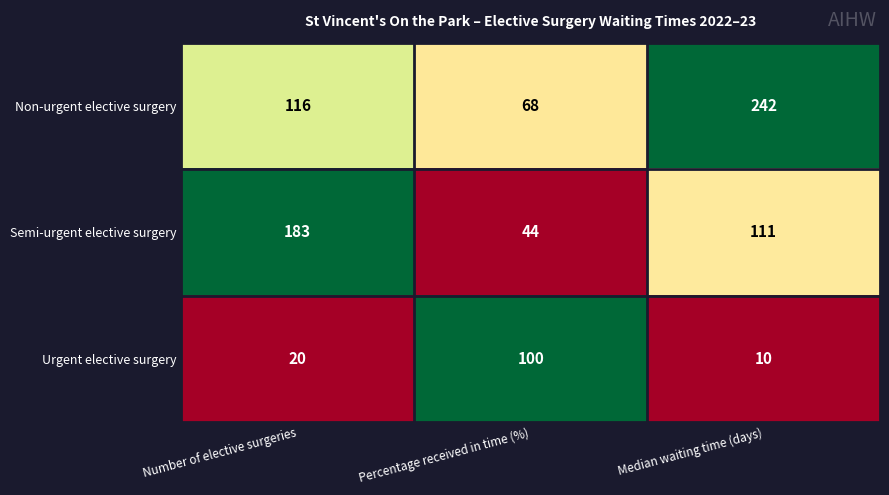

What is the highest value of the Urgent elective surgery series?

100